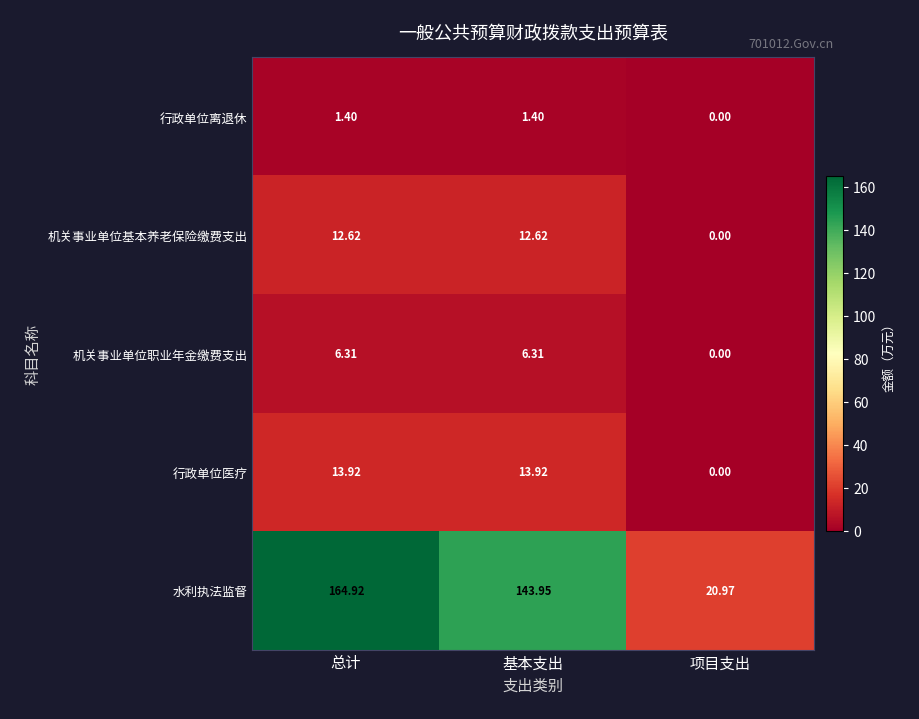

Which series has the widest spread of values?

水利执法监督